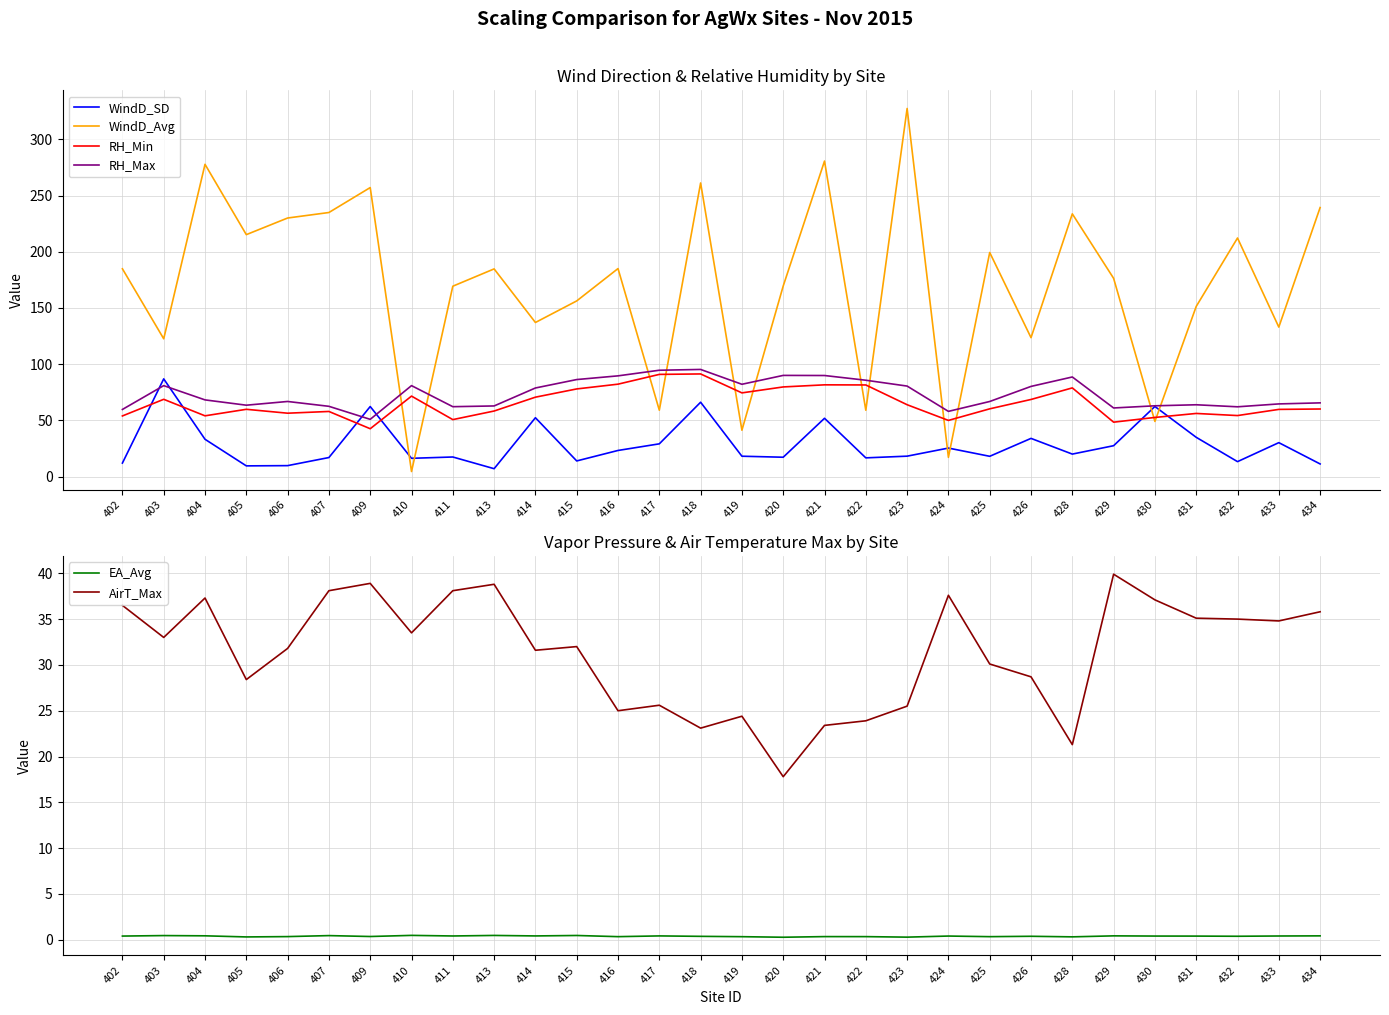

Rank the categories by AirT_Max value from lowest to highest.

420, 428, 418, 421, 422, 419, 416, 423, 417, 405, 426, 425, 414, 406, 415, 403, 410, 433, 432, 431, 434, 402, 430, 404, 424, 407, 411, 413, 409, 429